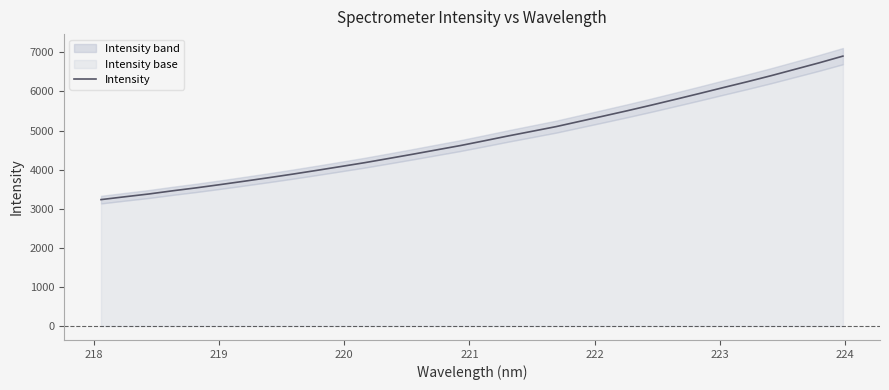

What is the difference between the maximum and minimum values?

3668.8